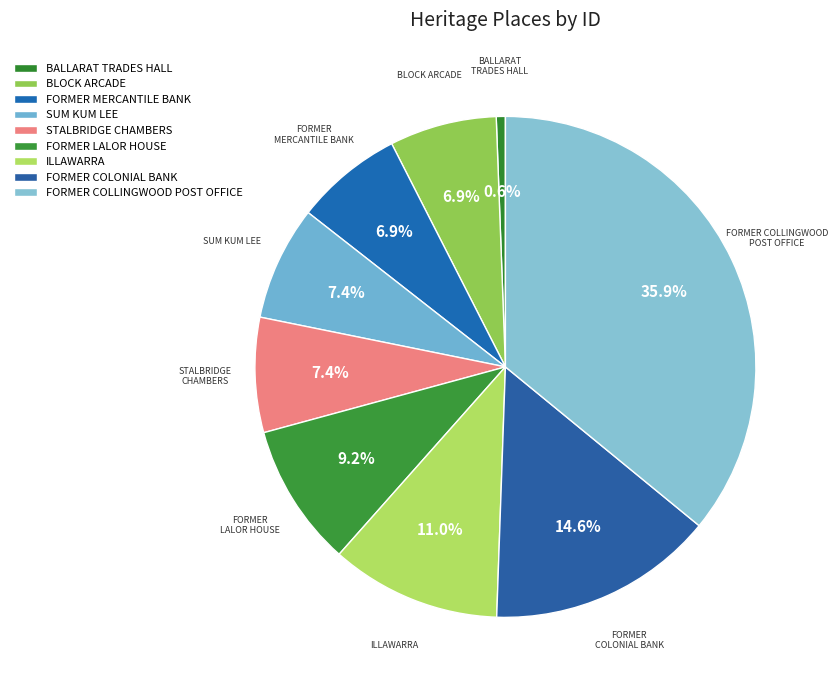

Is there any slice that represents more than half of the pie?

No